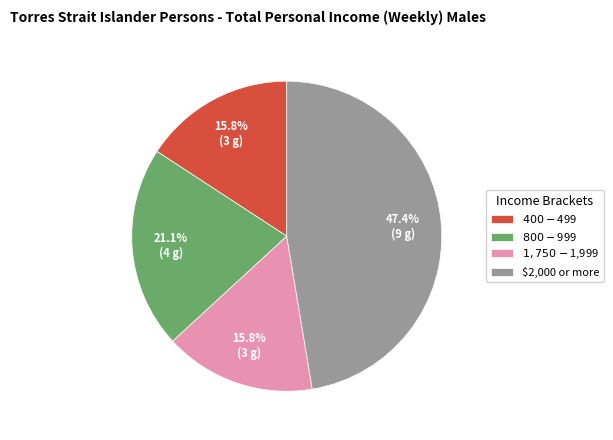

What is the total percentage of $1,750-$1,999 and $400-$499?

31.6%